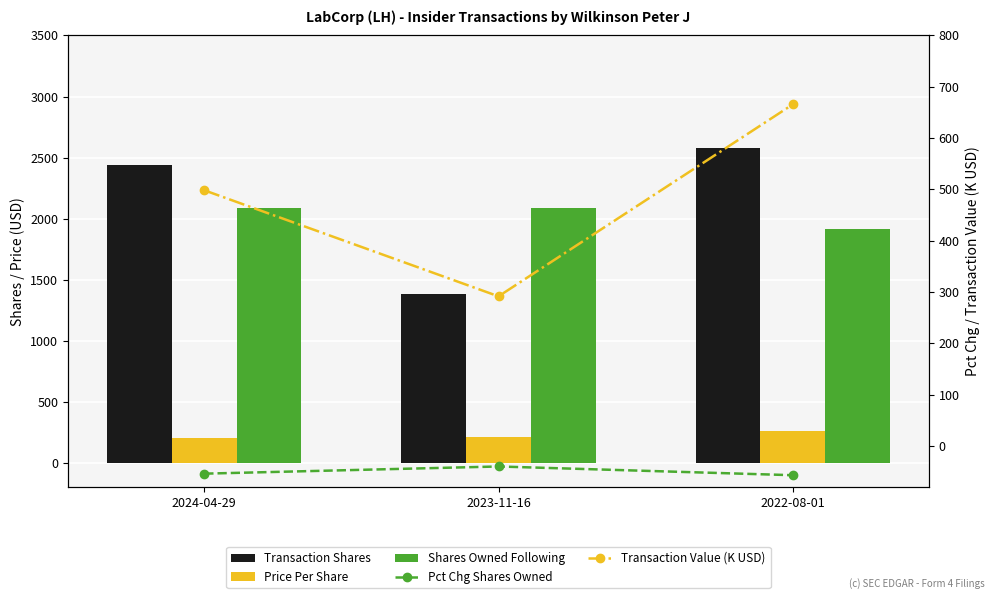

The Transaction Shares series shows 2576.0 at 2022-08-01. True or false?

True